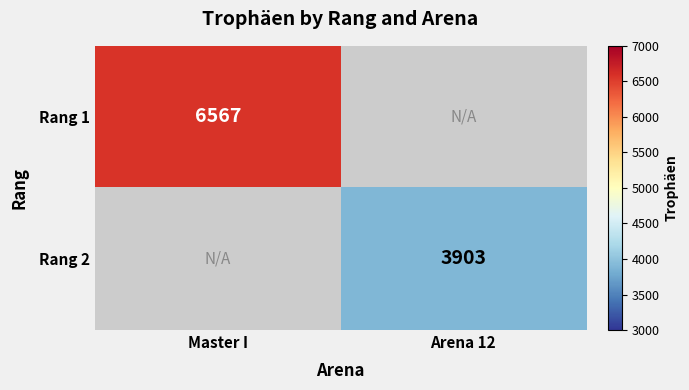

True or false: Rang 1 has a value of 6567 at Master I.

True